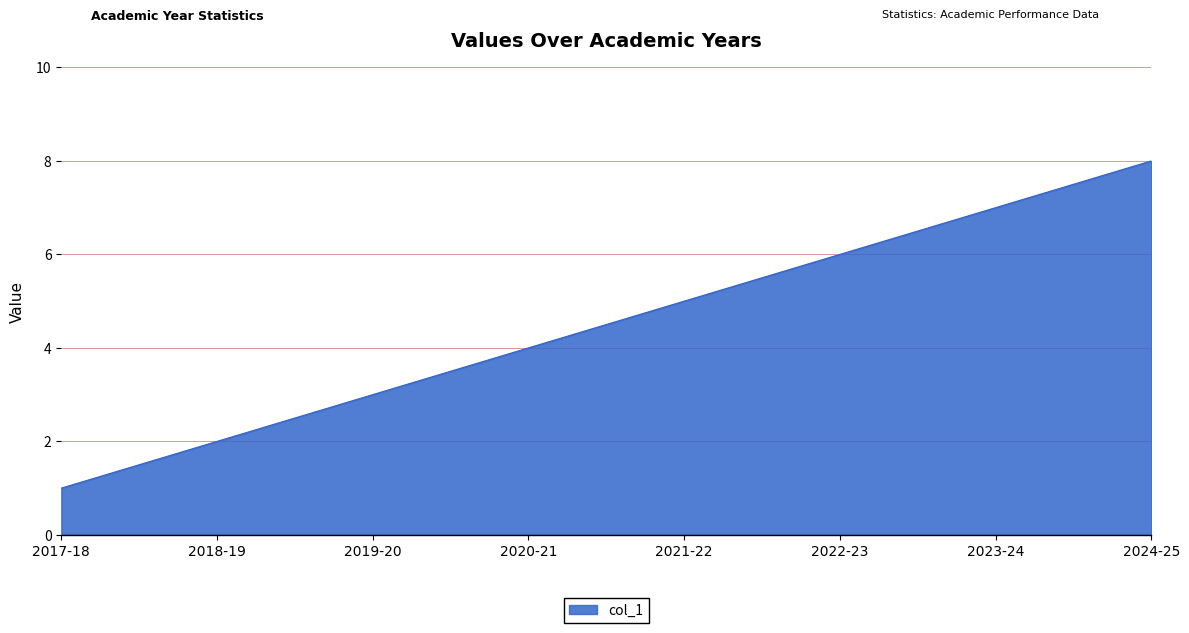

At which label is the value closest to 4?

2020-21